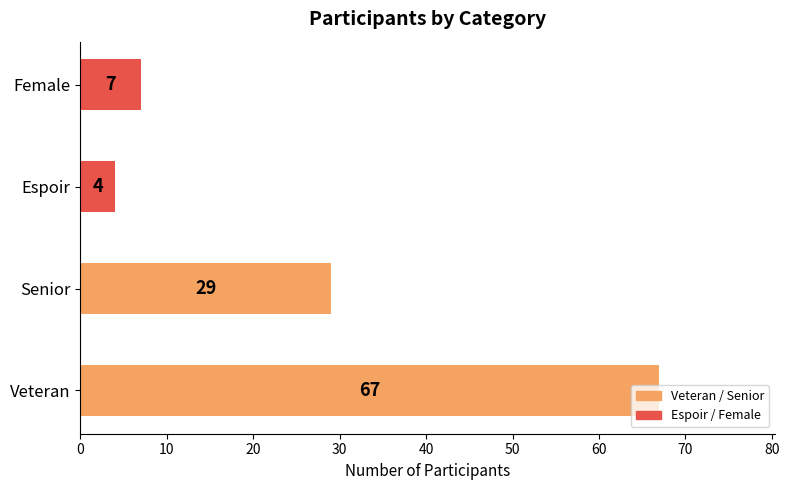

What is the sum of all values?

107